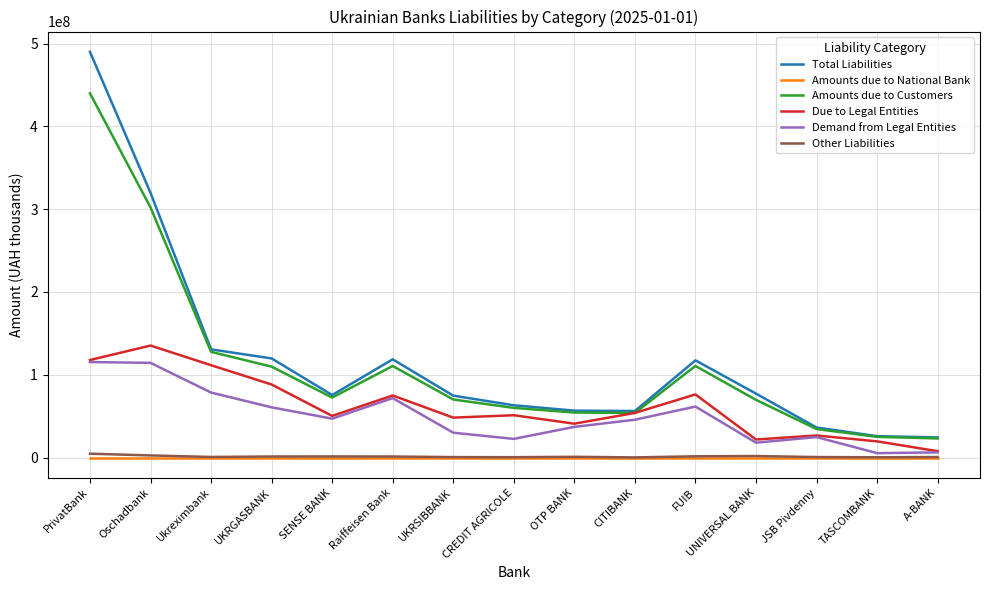

Which series changed the most between UKRGASBANK and CREDIT AGRICOLE?

Total Liabilities